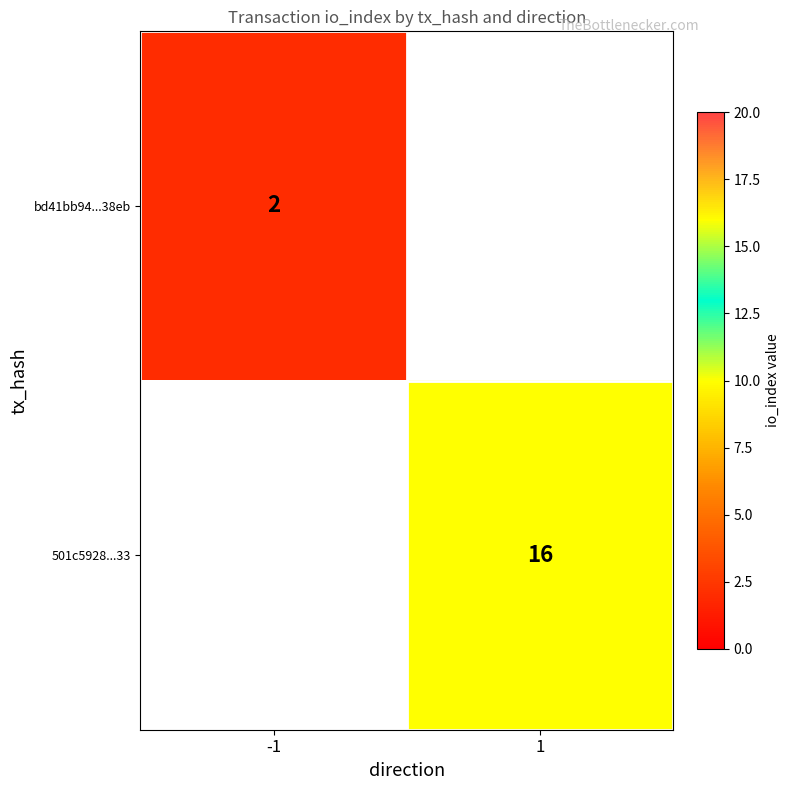

The bd41bb94...38eb series shows 3 at -1. True or false?

False